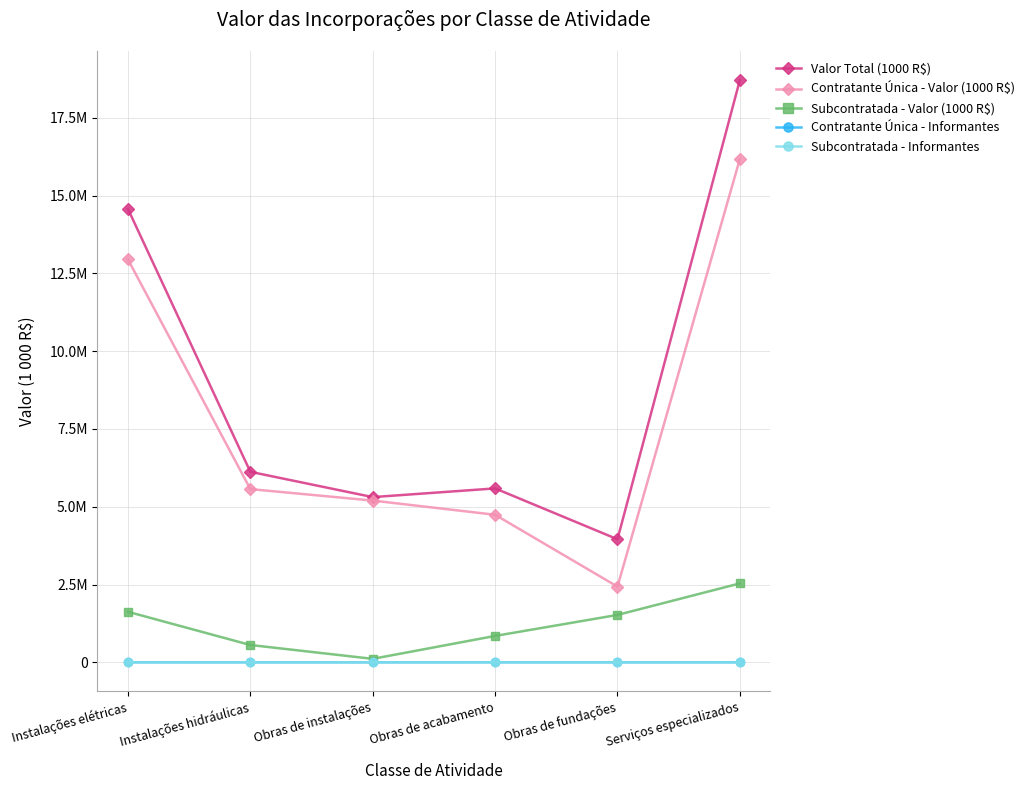

Does the chart have visible grid lines?

Yes